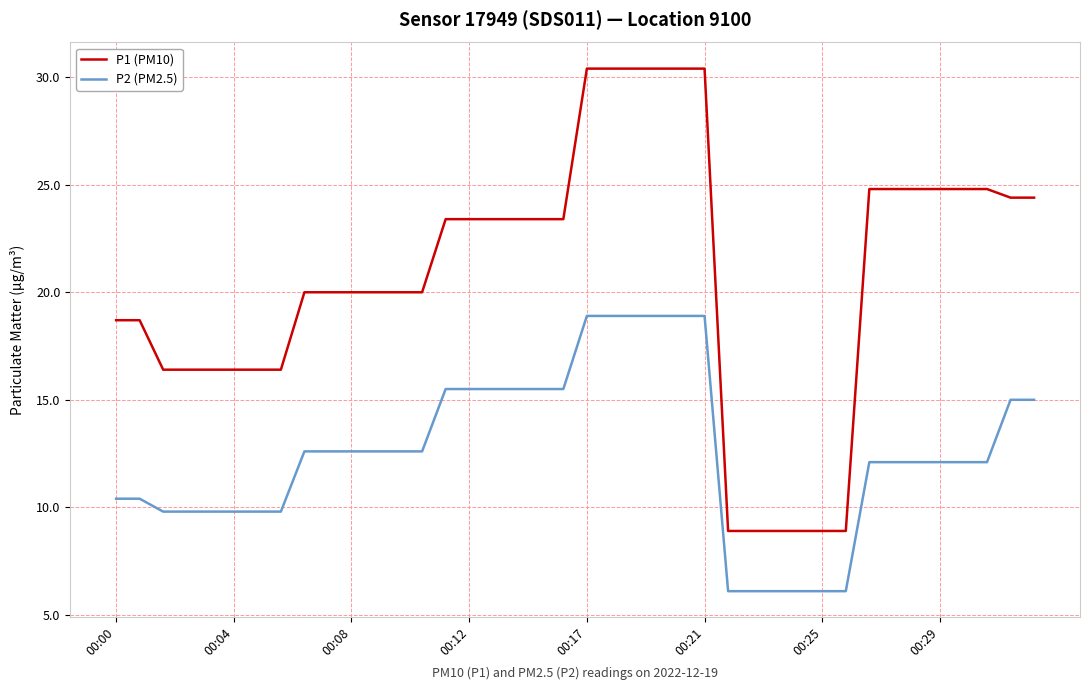

List the series in order of their peak value, highest first.

P1 (PM10), P2 (PM2.5)